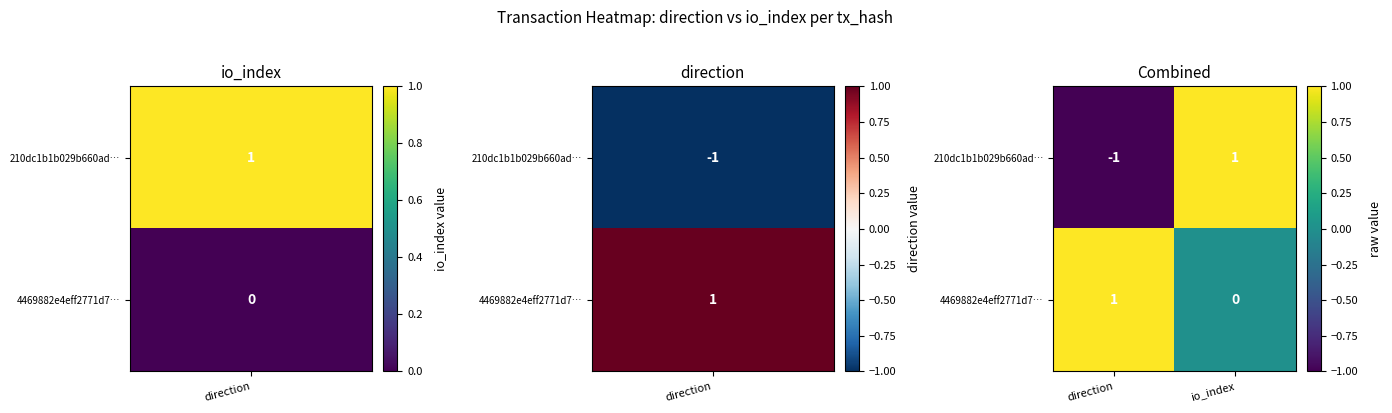

Which series has the widest spread of values?

210dc1b1b029b660ad…